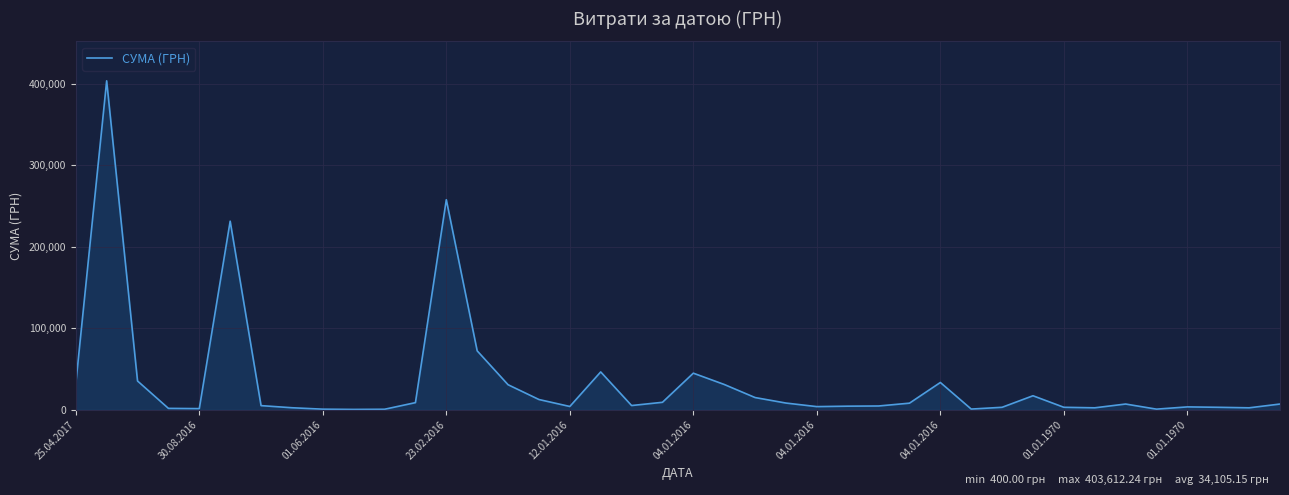

What is the difference between the maximum and minimum values?

403212.2